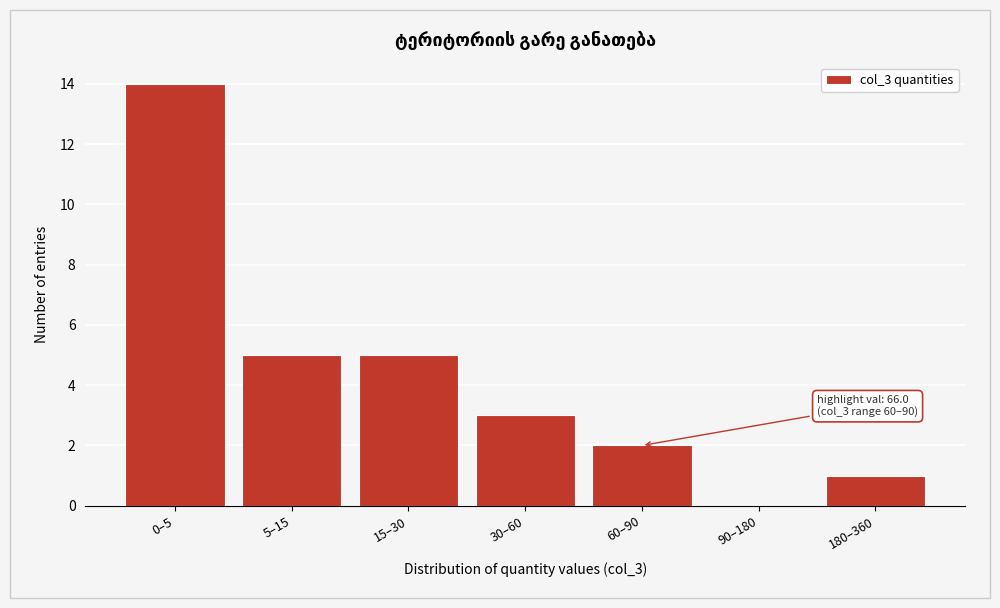

Reading left to right, extract all data points from this chart.

0–5=14	5–15=5	15–30=5	30–60=3	60–90=2	90–180=0	180–360=1